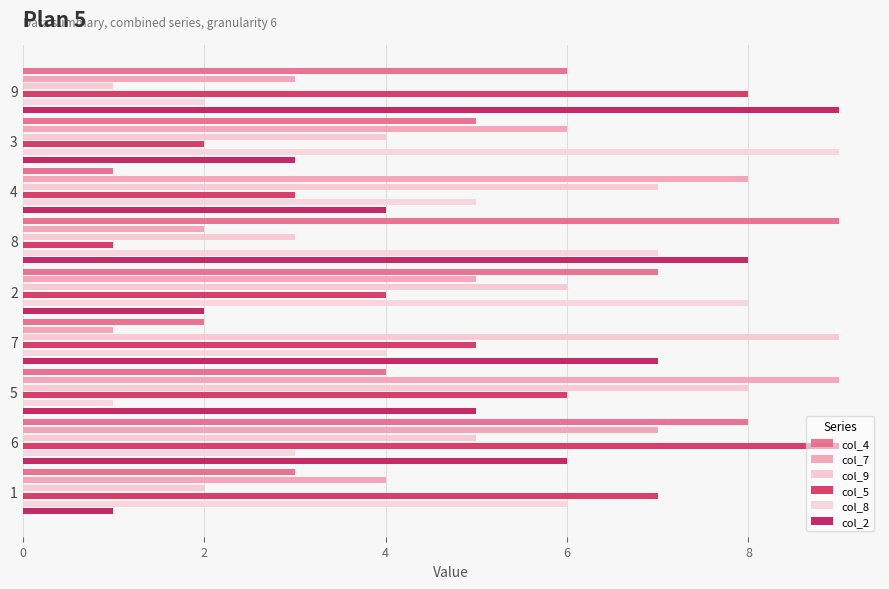

Are the bars grouped side by side (vs. stacked)?

Yes